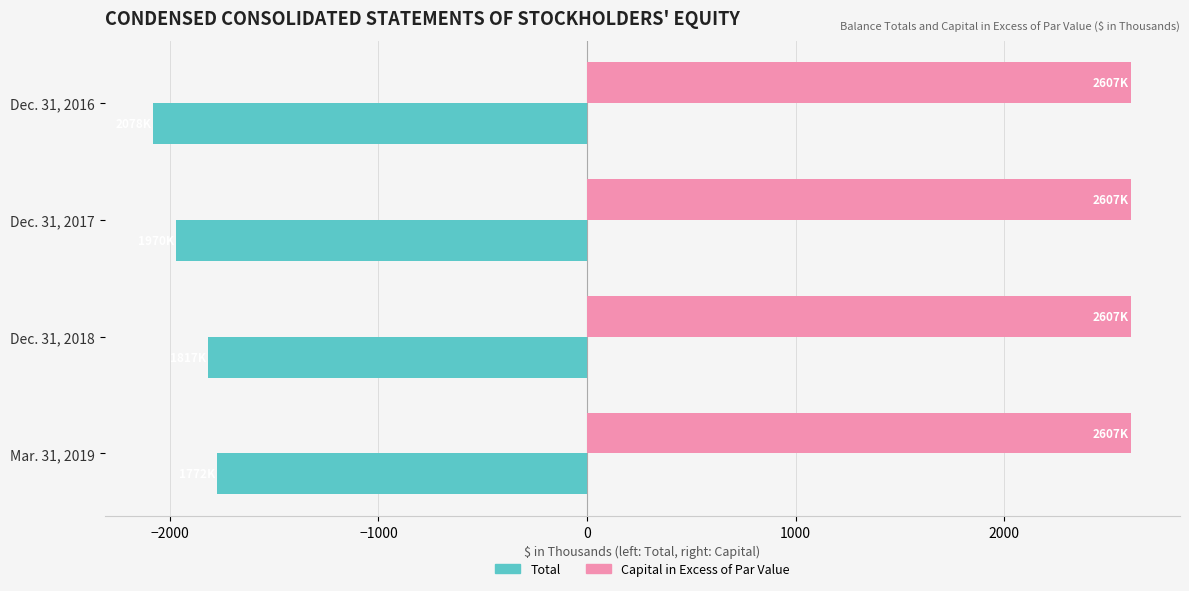

Rank the categories by Capital in Excess of Par Value value from lowest to highest.

Mar. 31, 2019, Dec. 31, 2017, Dec. 31, 2016, Dec. 31, 2018